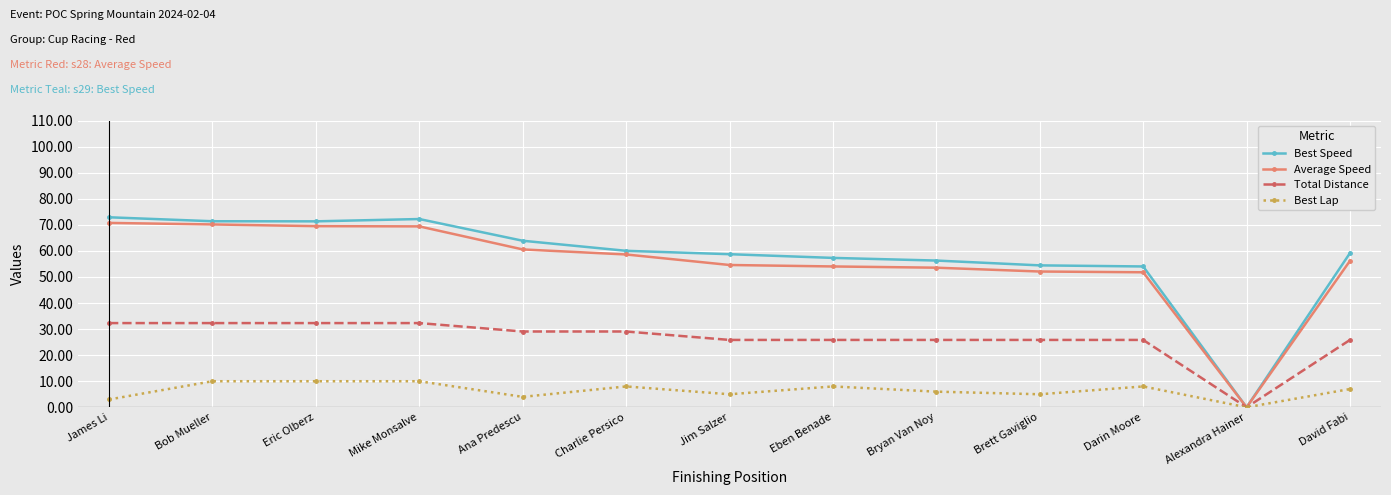

Read the Total Distance value at David Fabi.

25.8